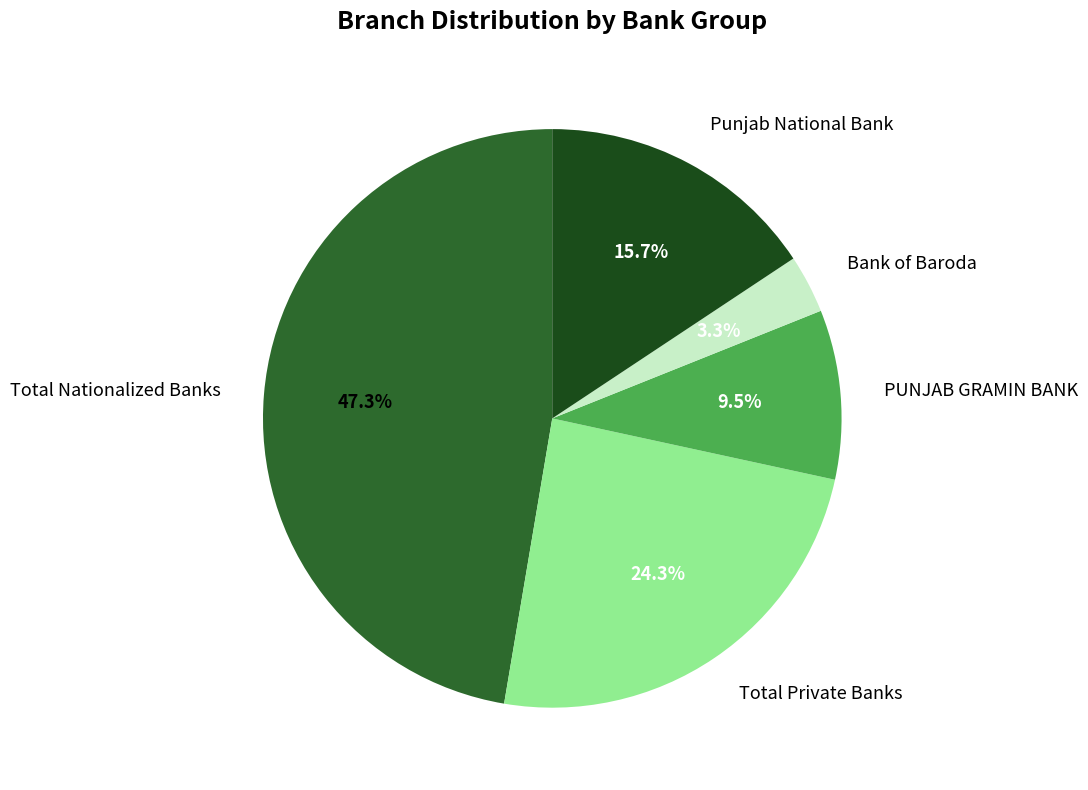

Which category has the biggest portion of the pie?

Total Nationalized Banks